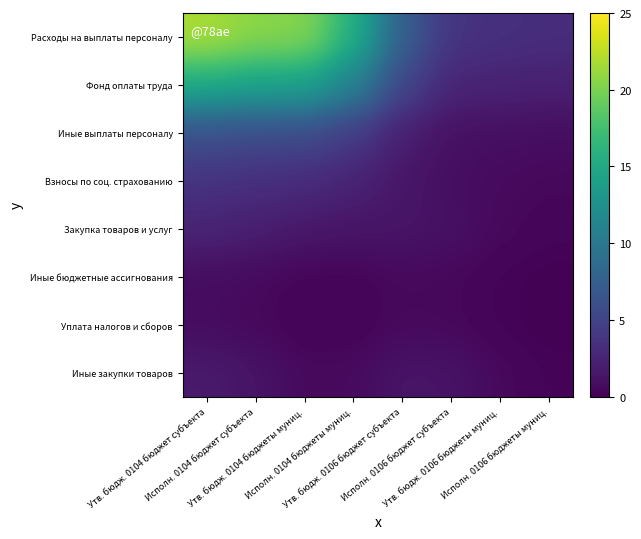

Which series has the largest total across all categories?

Расходы на выплаты персоналу